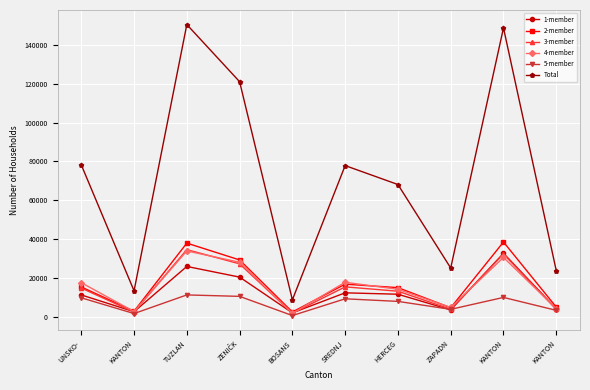

At which label does 5-member first exceed 9194?

UNSKO-